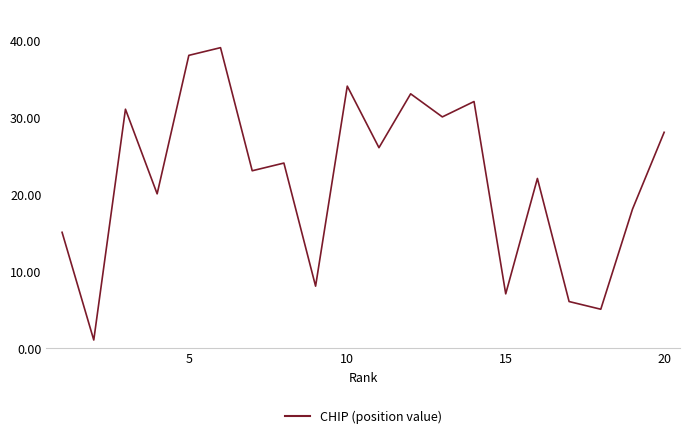

What is the smallest value displayed?

1